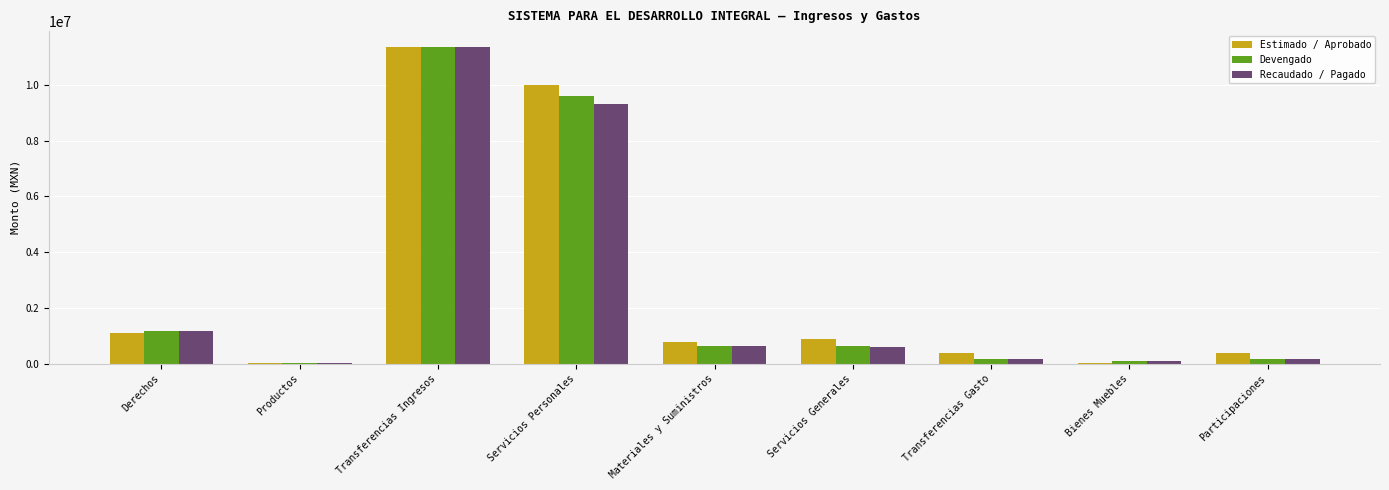

Is it true that Devengado equals 18084116.7 at Transferencias Ingresos?

False